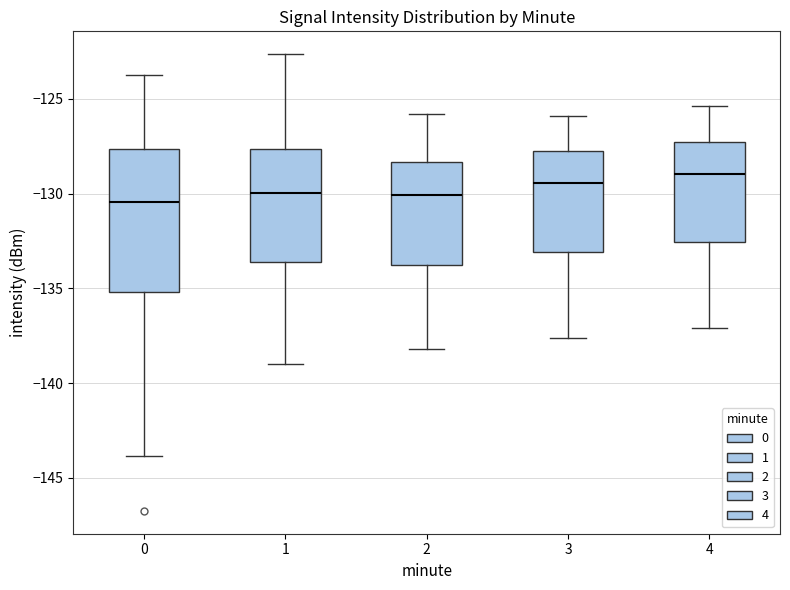

Reading left to right, transcribe this box plot: for each box, give where its median line is, the range the box spans, and where its two whiskers end, as read against the y-axis. The values are not printed on the chart, so give them approximately, as read against the axis.

0: median -130.5, box -135.0 to -127.5, whiskers -144.0 to -123.5
1: median -130.0, box -133.5 to -127.5, whiskers -139.0 to -122.5
2: median -130.0, box -134.0 to -128.5, whiskers -138.0 to -126.0
3: median -129.5, box -133.0 to -128.0, whiskers -137.5 to -126.0
4: median -129.0, box -132.5 to -127.5, whiskers -137.0 to -125.5